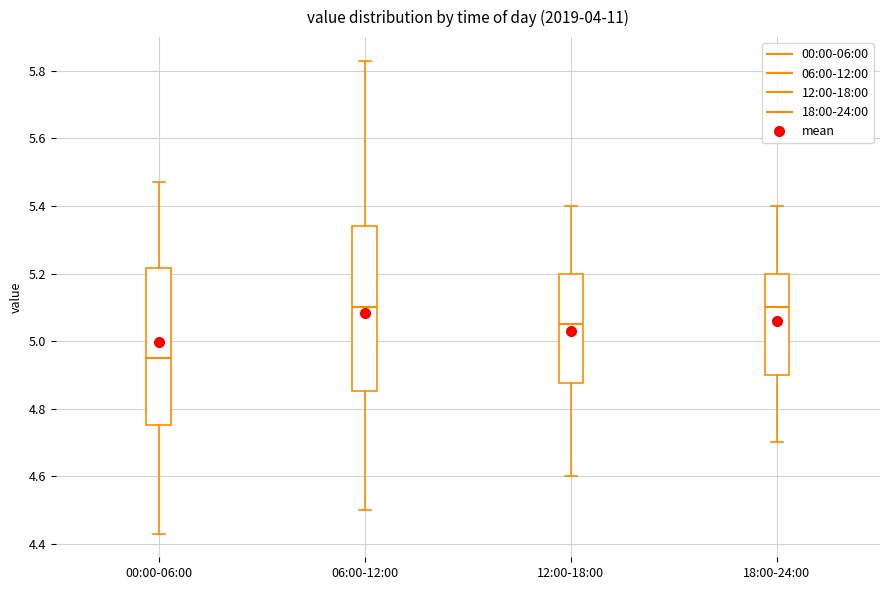

Comparing the boxes themselves (not the whiskers), which one is the tallest?

06:00-12:00